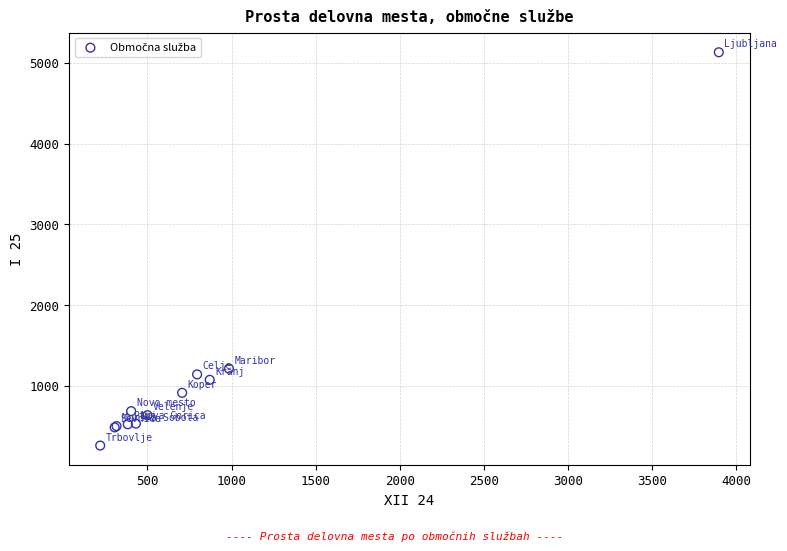

What Y value in the scatter plot is closest to 2697?

1215